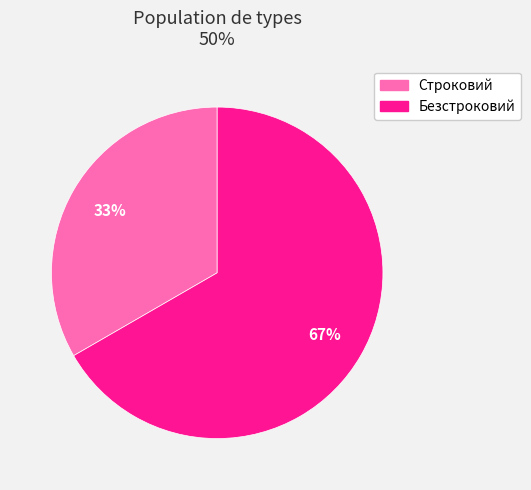

To the nearest percent, what is the combined percentage of Безстроковий and Строковий?

100%